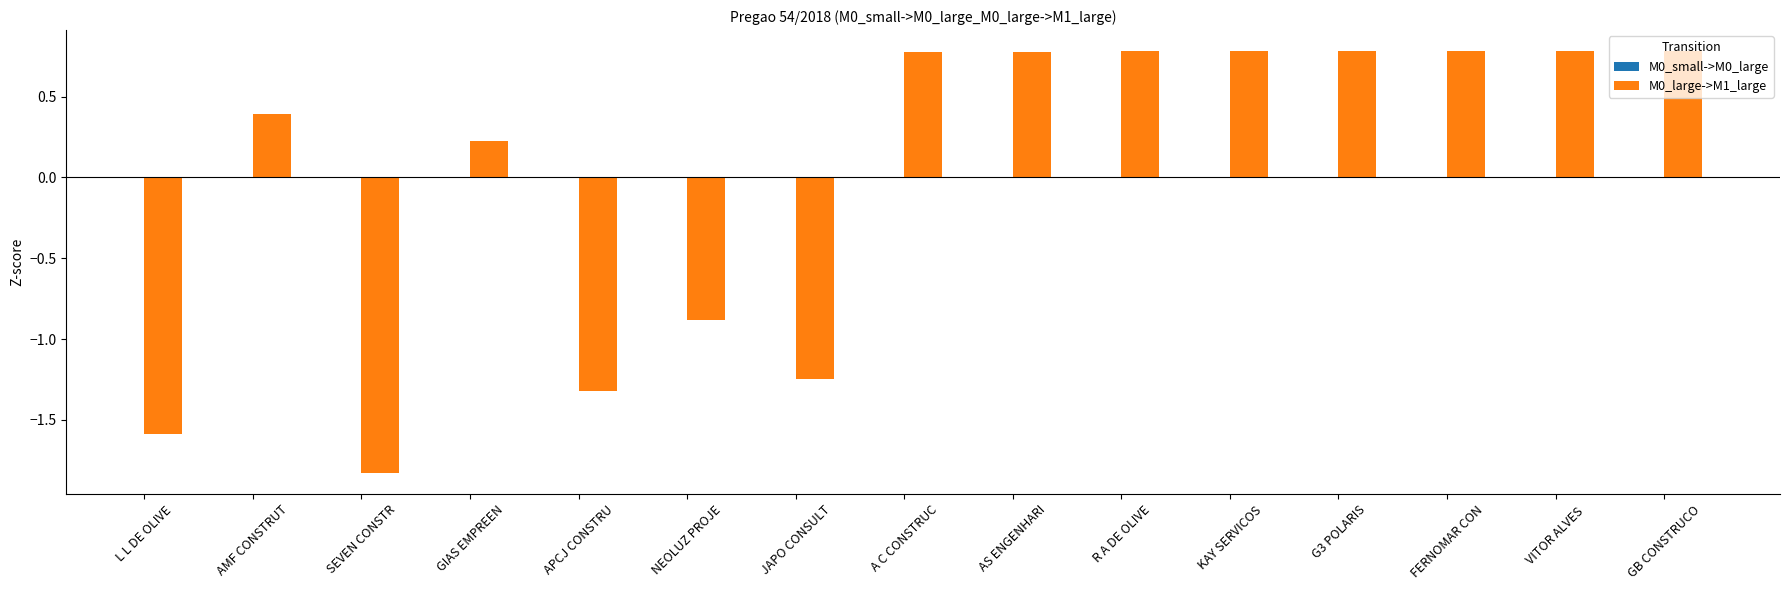

Count the number of categories in the chart.

15